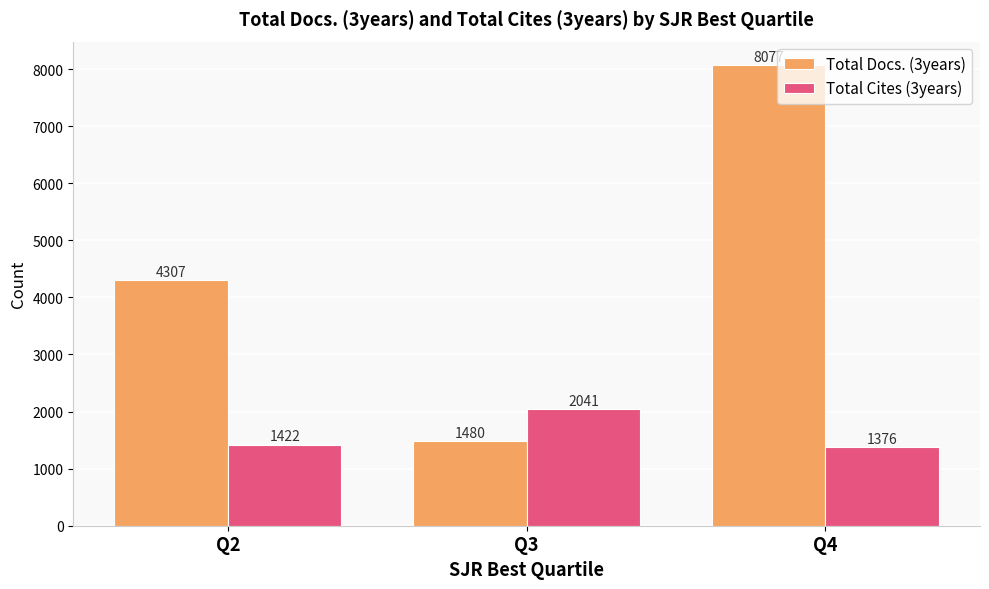

Reading left to right, transcribe all the data shown in this chart.

Total Docs. (3years): Q2=4307	Q3=1480	Q4=8077
Total Cites (3years): Q2=1422	Q3=2041	Q4=1376